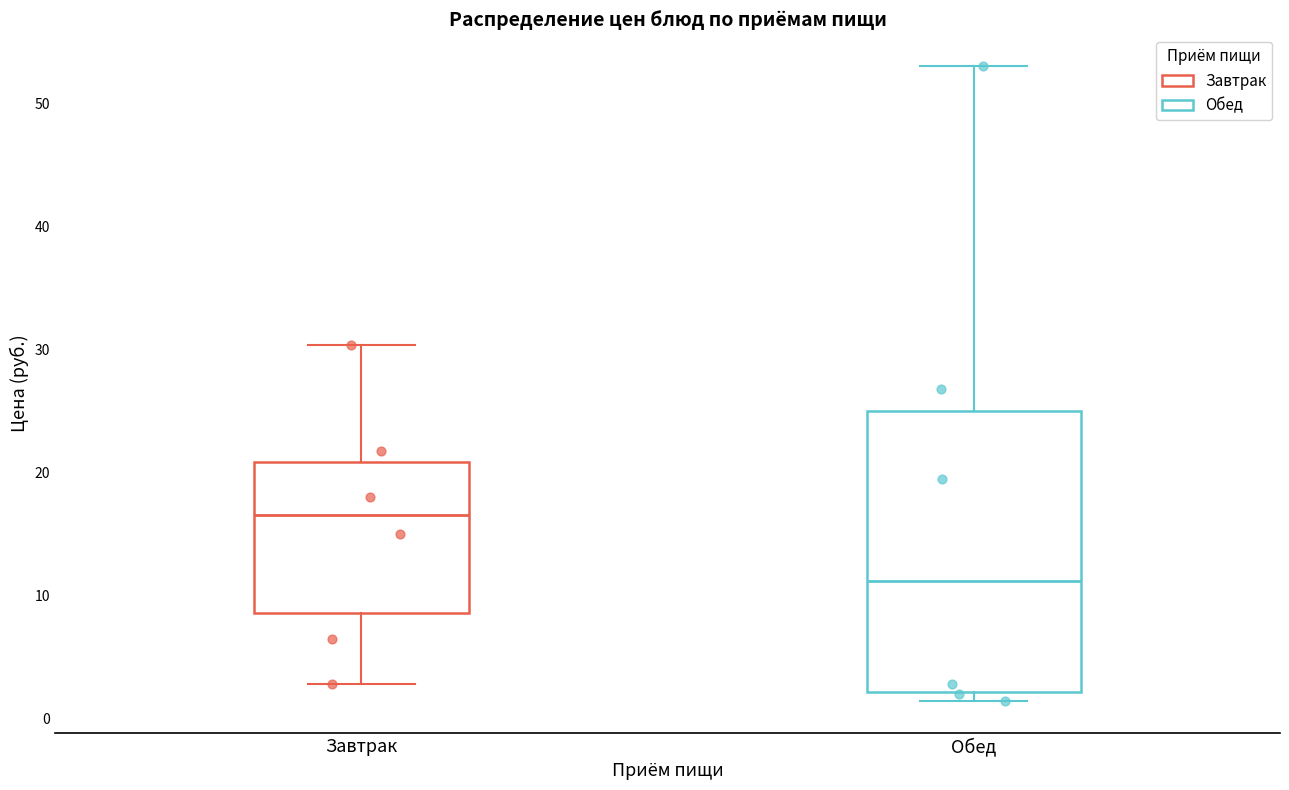

Comparing the boxes themselves (not the whiskers), which one is the tallest?

Обед